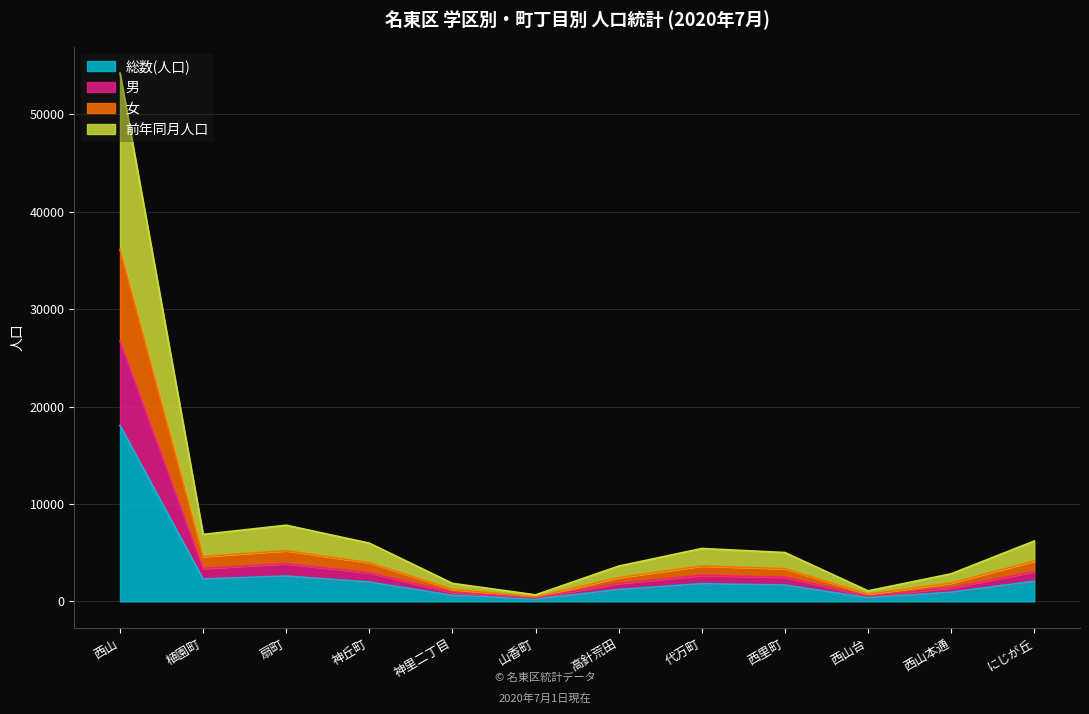

What is the minimum value for 男?

357